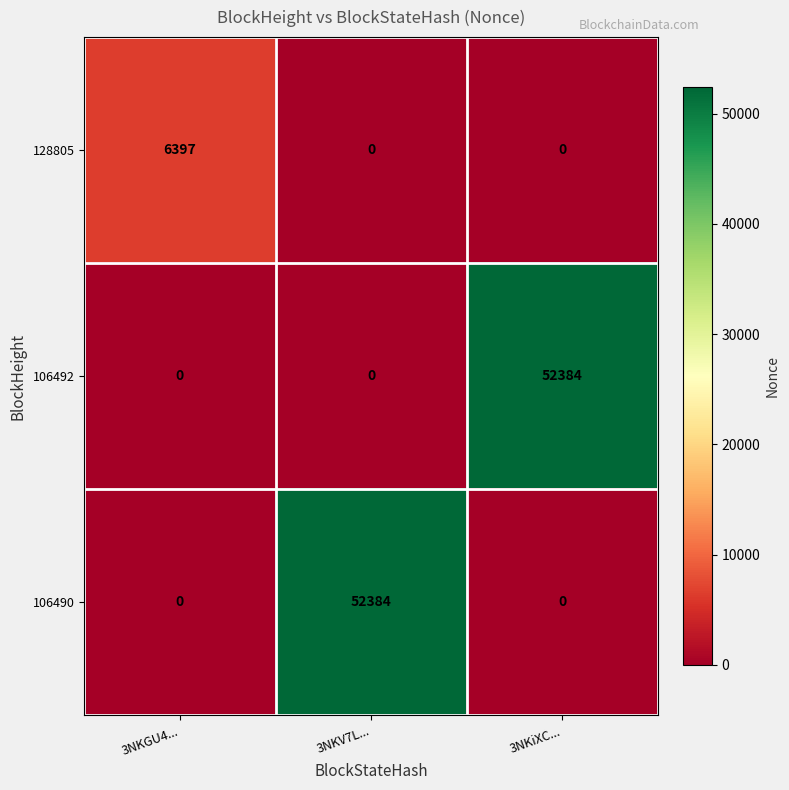

Which category has the highest value in the 106492 series?

3NKiXC...